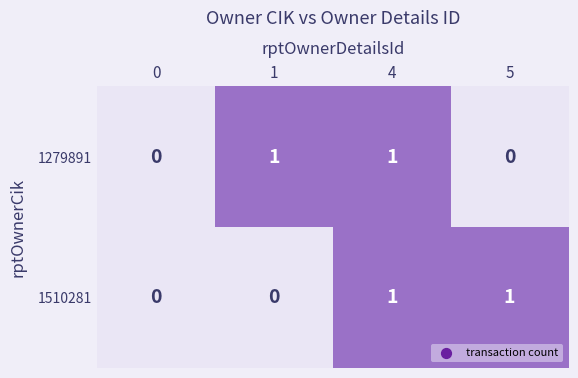

How many 1510281 values are between 0 and 1?

4